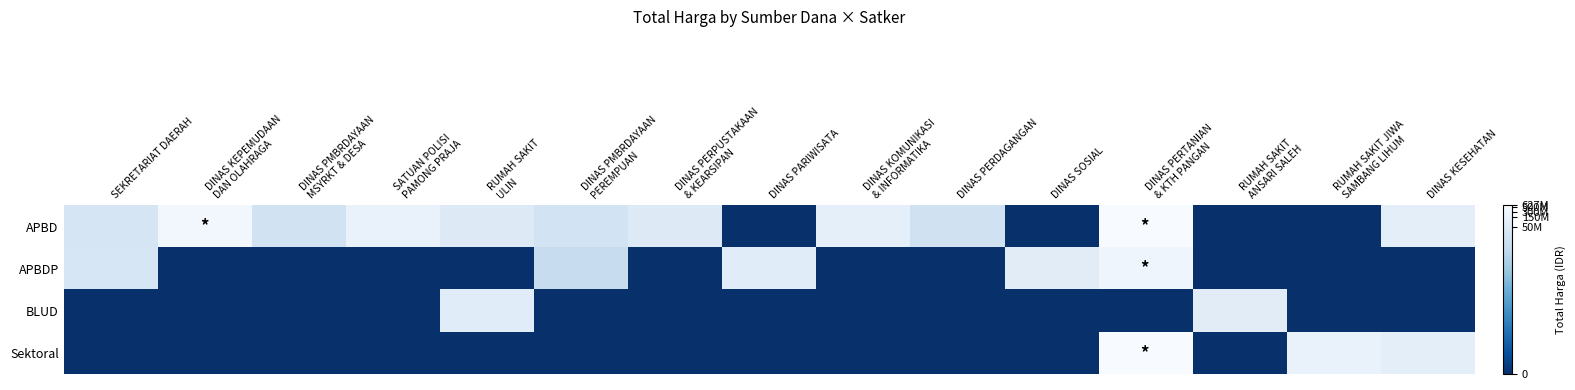

What is the total value across all series at DINAS KOMUNIKASI
& INFORMATIKA?

18.4